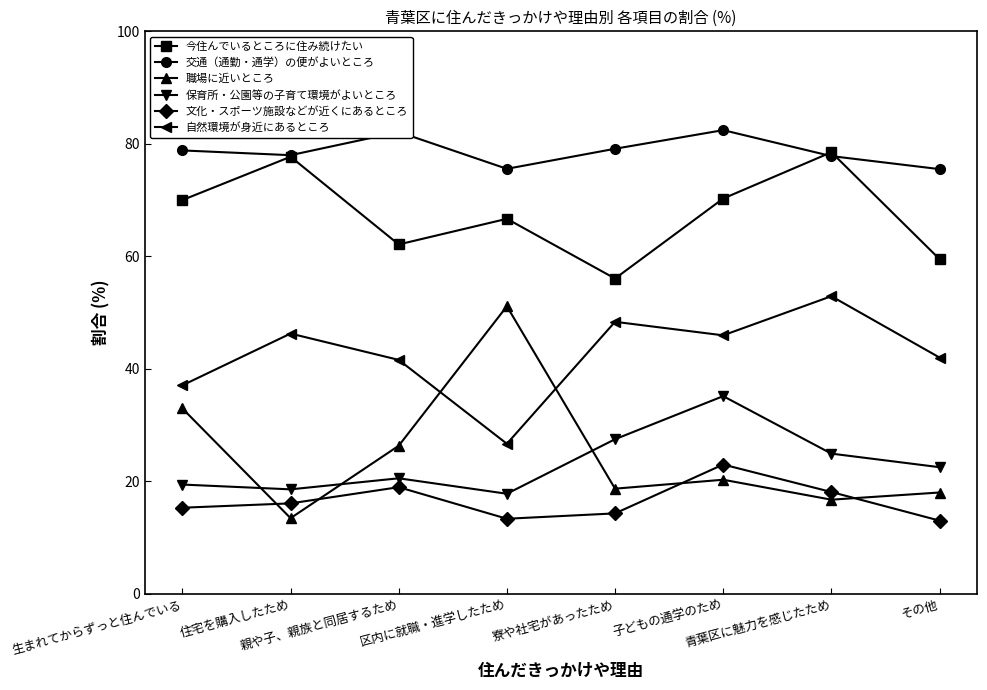

How many series are shown in this chart?

6